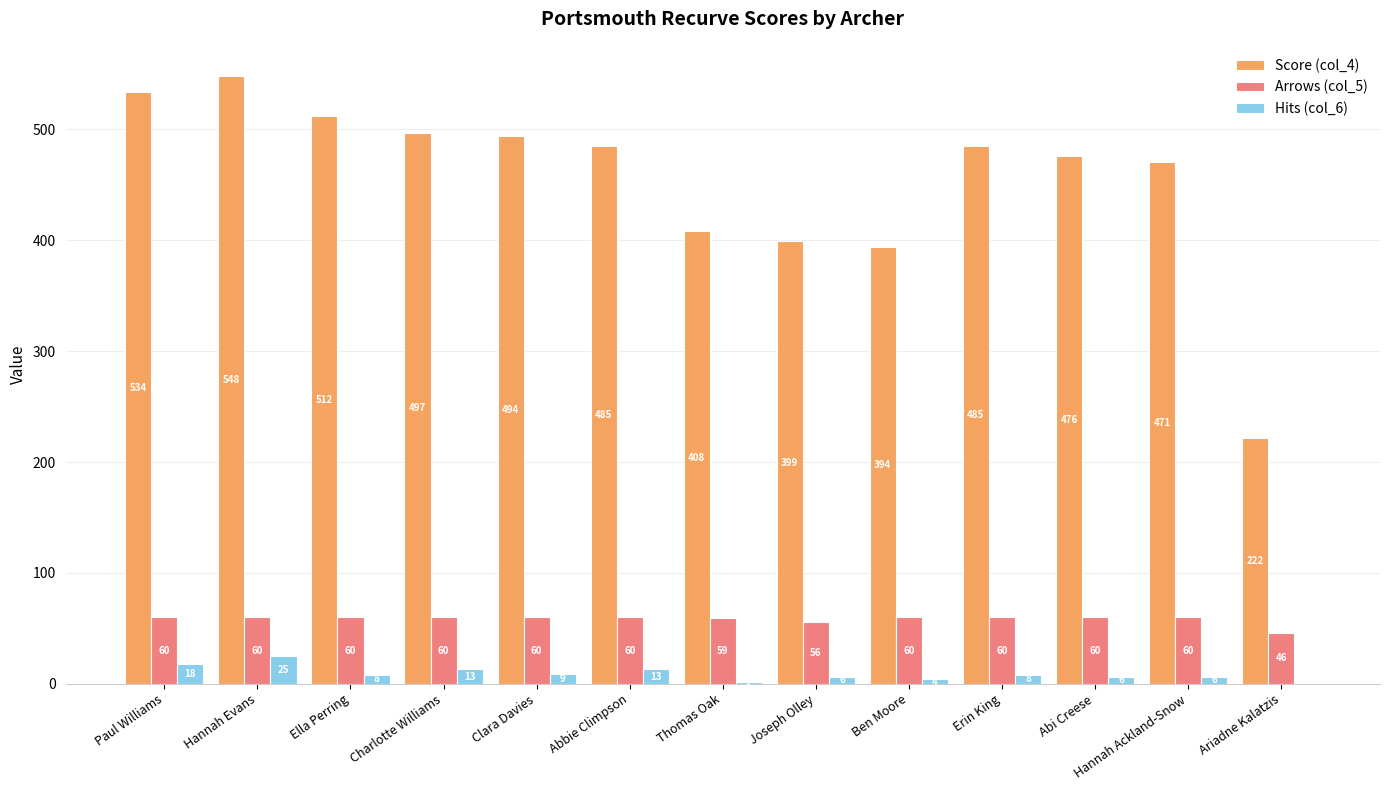

Between Hannah Evans and Ariadne Kalatzis, which series saw the biggest shift?

Score (col_4)